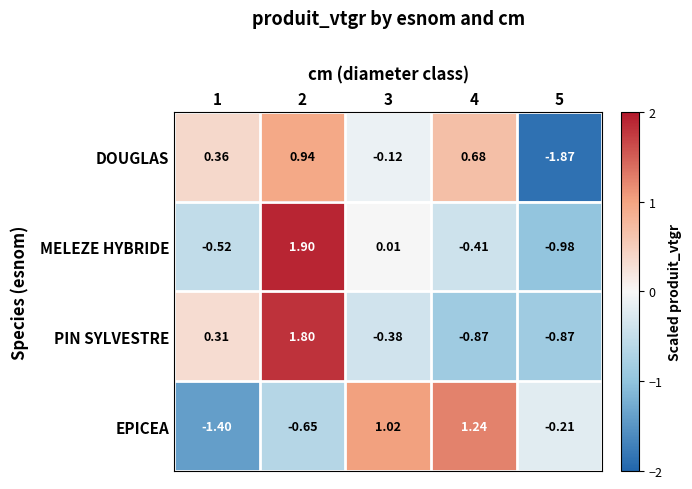

Is the value of PIN SYLVESTRE at 5 greater than the value of EPICEA at 2?

No